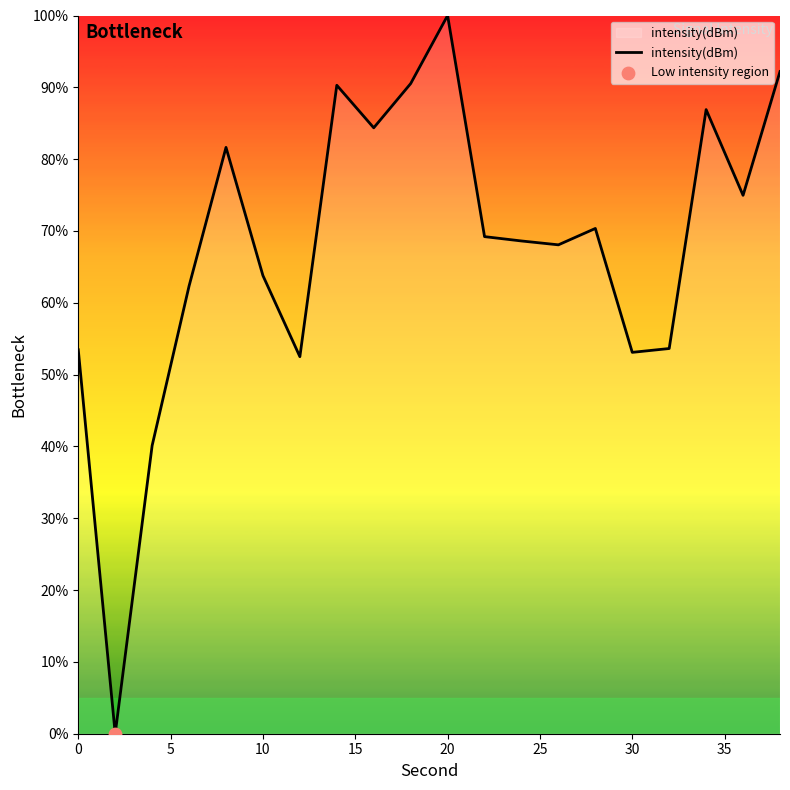

What is the greatest value displayed?

100.0